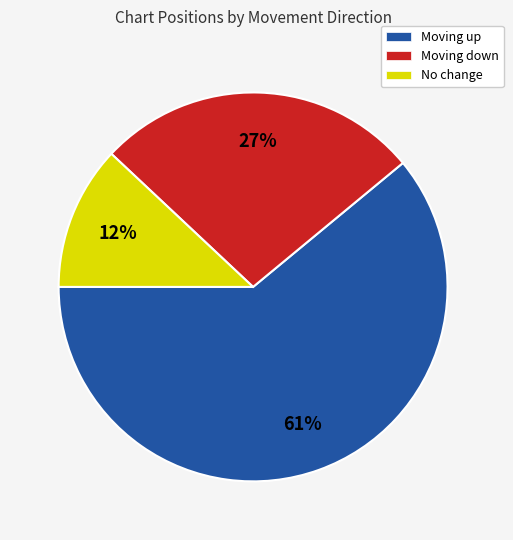

Combined, do No change and Moving down account for over 50%?

No